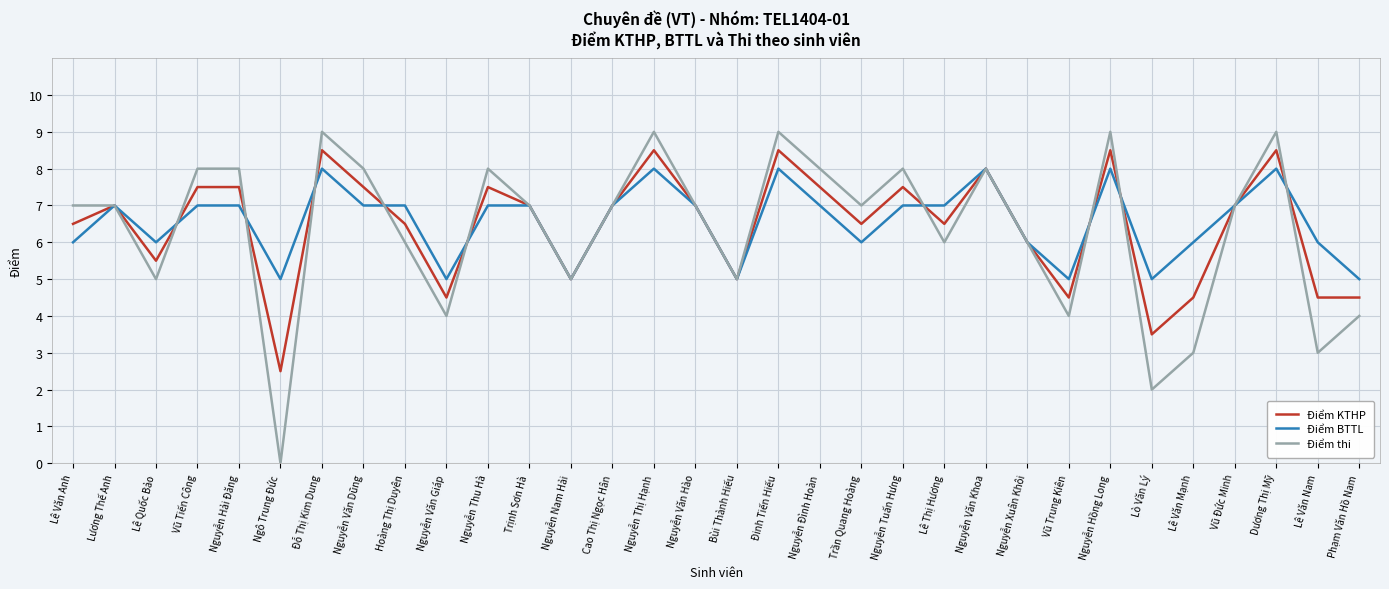

At Nguyễn Văn Dũng, list the series in order from smallest to largest.

Điểm BTTL, Điểm KTHP, Điểm thi